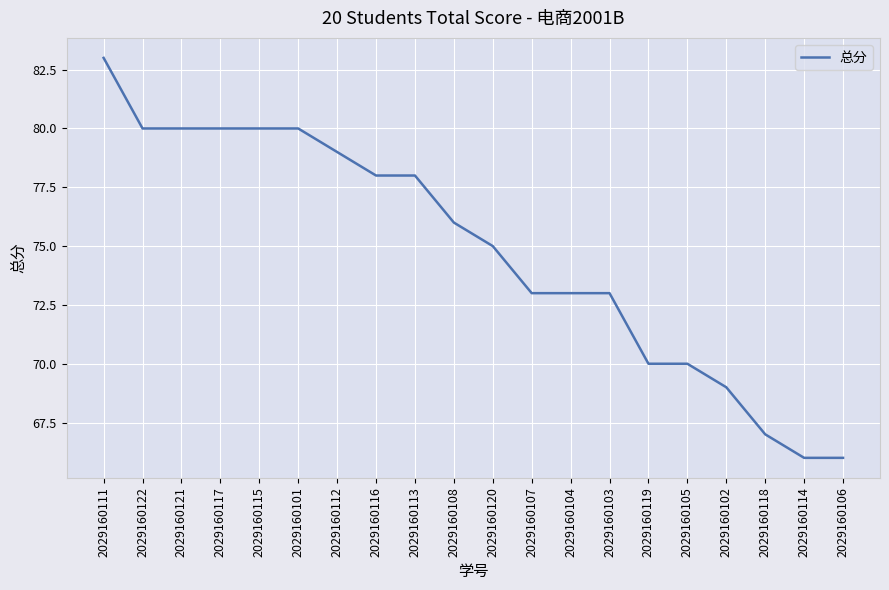

The chart shows a value of 80 at 2029160117. True or false?

True